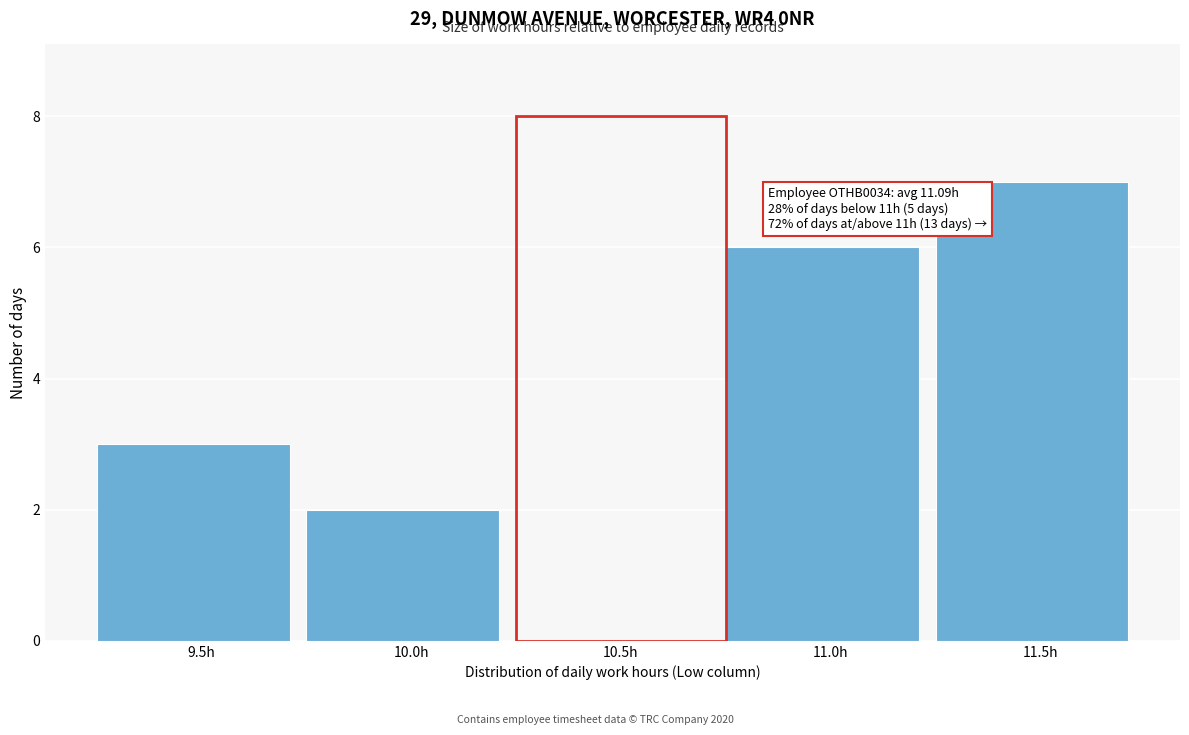

Reading left to right, extract all data points from this chart.

9.5h=3	10.0h=2	10.5h=0	11.0h=6	11.5h=7